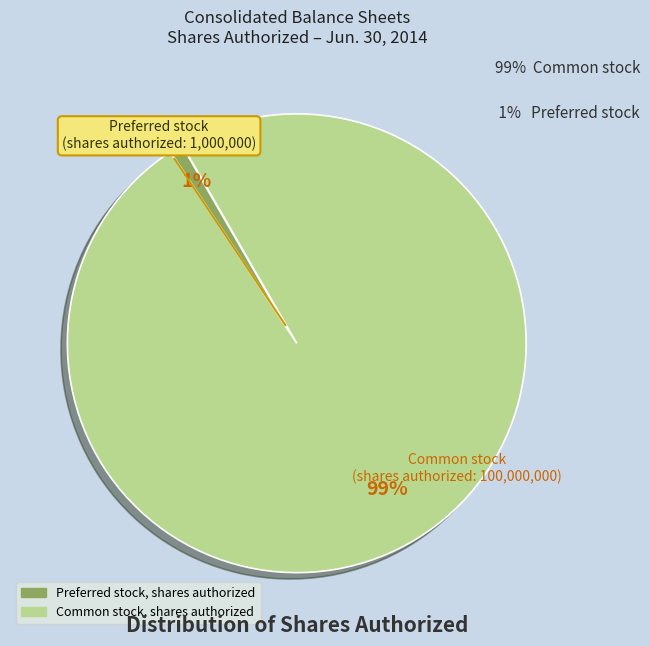

True or false: Common stock, shares authorized accounts for 86% of the total.

False